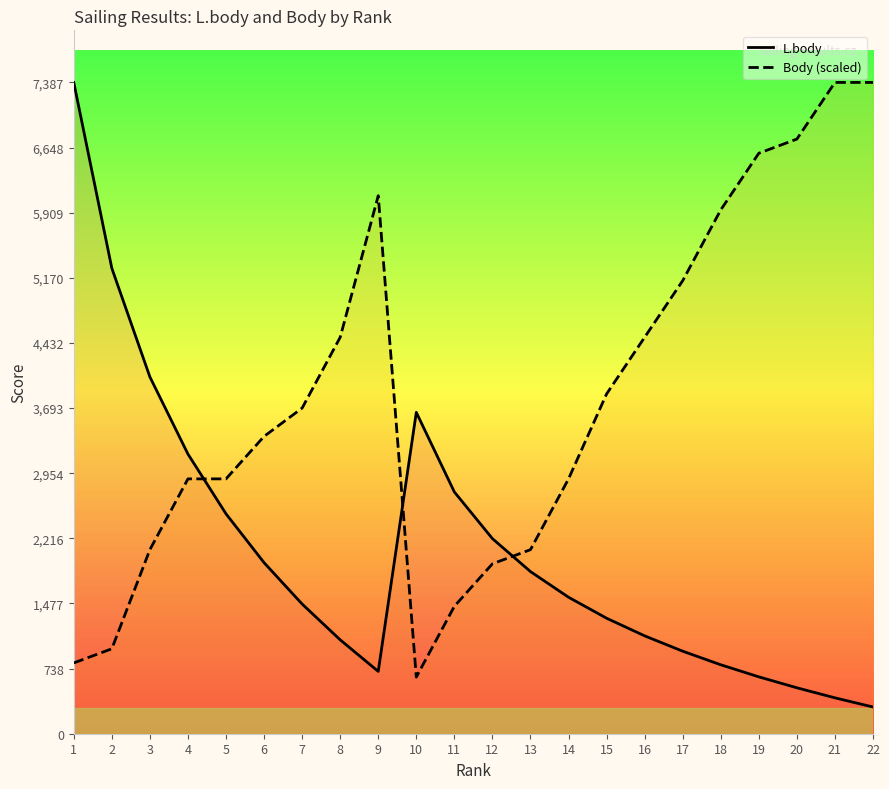

The Body (scaled) series shows 1176.9 at 16. True or false?

False